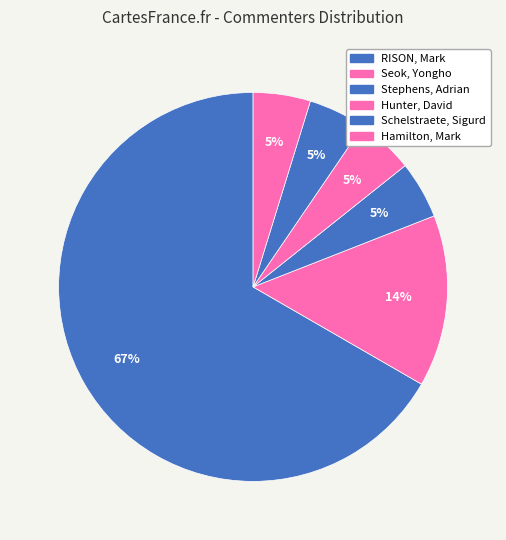

Is there any slice that represents more than half of the pie?

Yes